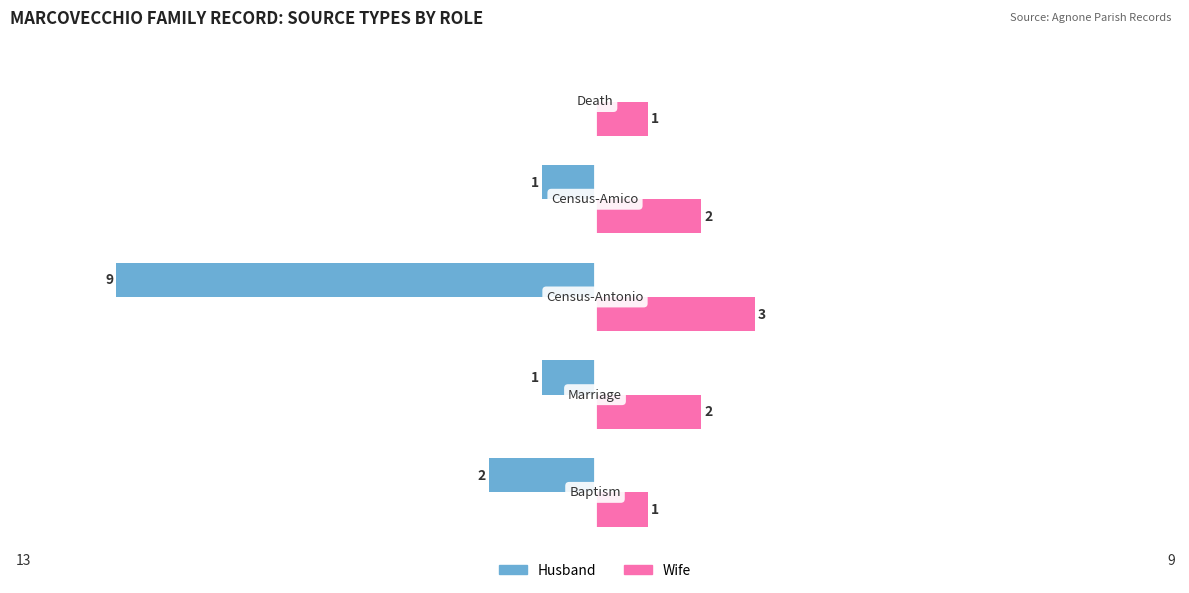

What is the average value of the Husband series?

-3